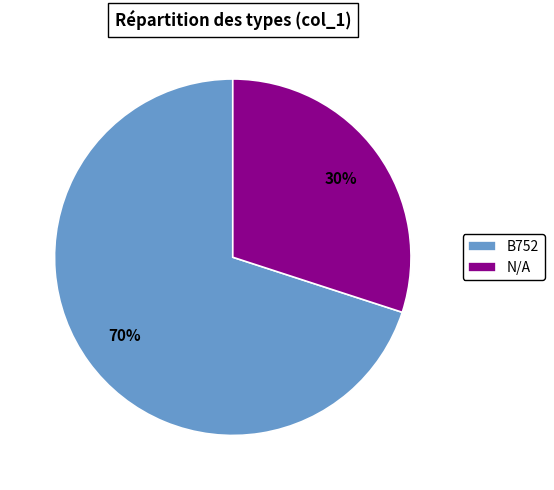

Is the sum of B752 and N/A greater than half?

Yes